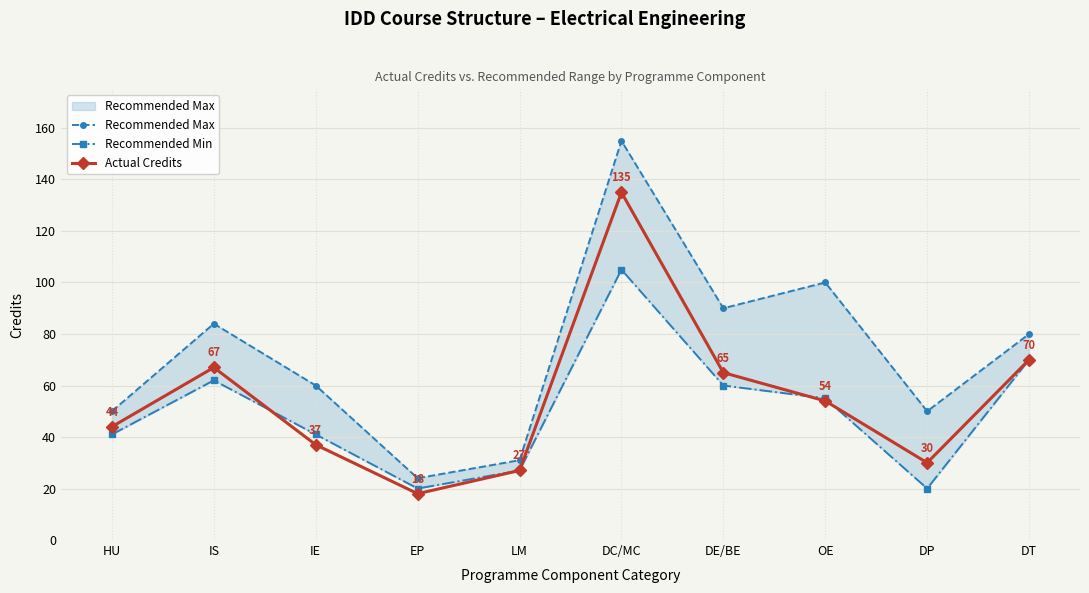

The value of Actual Credits at DT is 70. True or false?

True